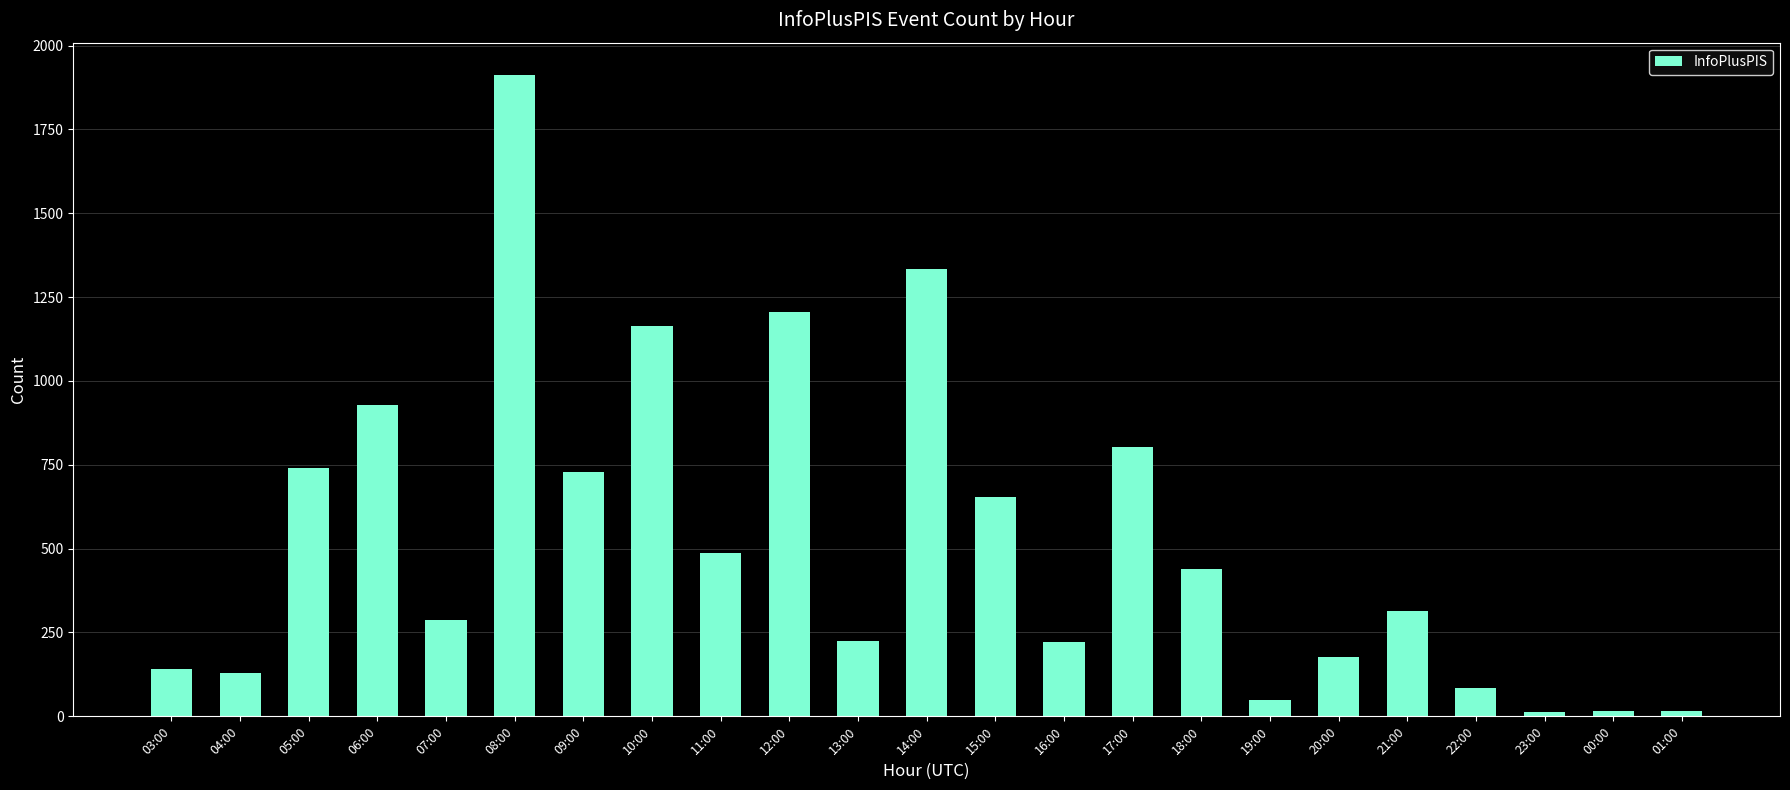

What is the label of the 8th bar from the right?

18:00